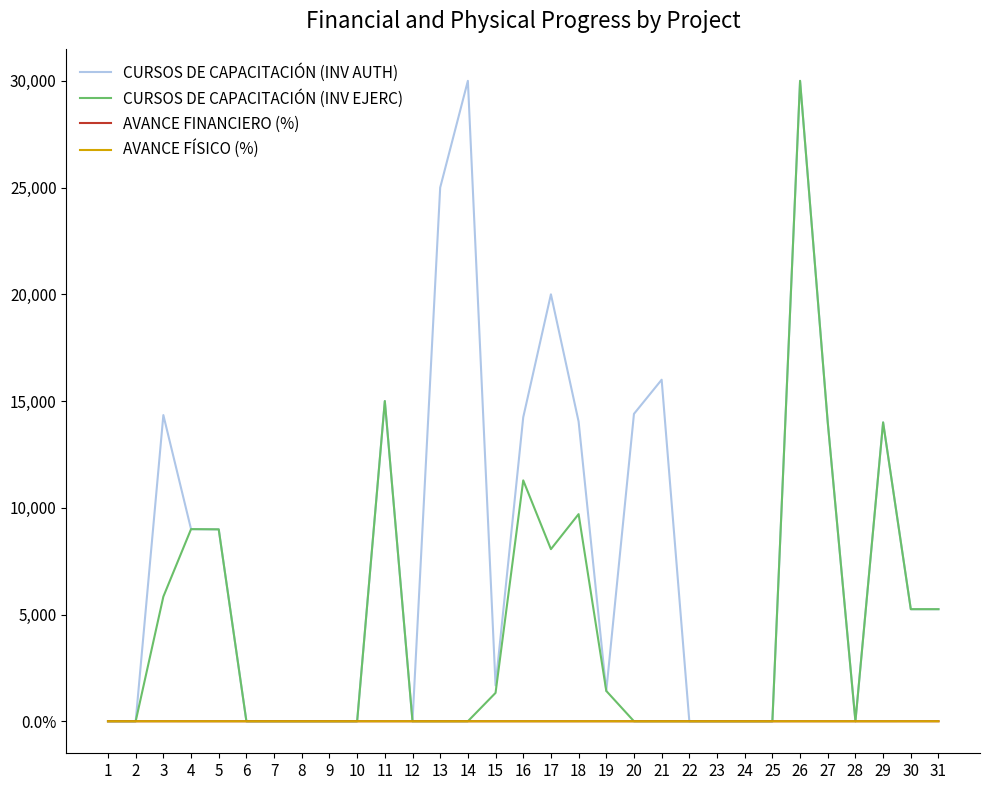

Where is the first local maximum for CURSOS DE CAPACITACIÓN (INV EJERC)?

4